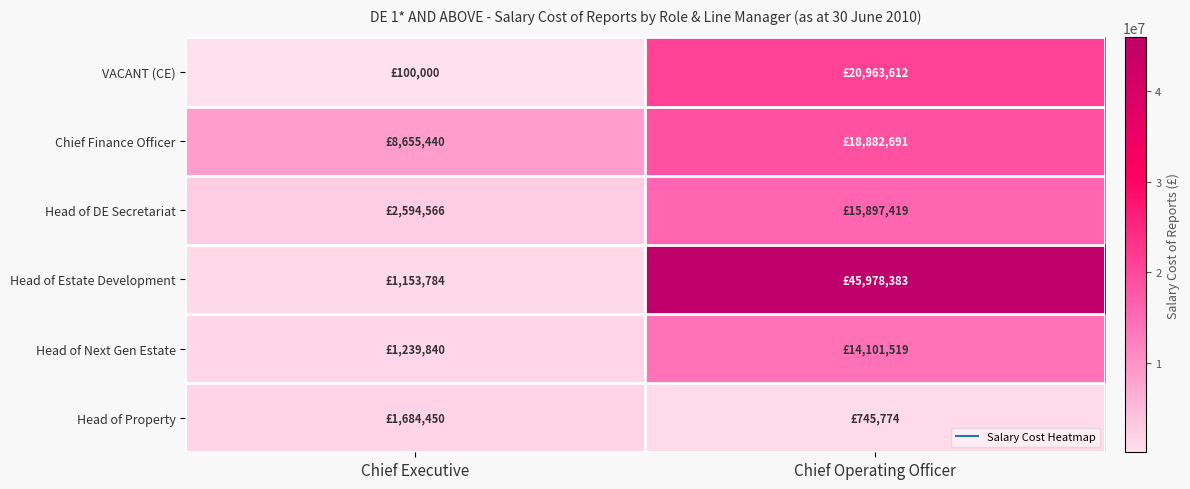

Reading left to right, transcribe all the data shown in this chart.

VACANT (CE): Chief Executive=100000	Chief Operating Officer=20963612
Chief Finance Officer: Chief Executive=8655440	Chief Operating Officer=18882691
Head of DE Secretariat: Chief Executive=2594566	Chief Operating Officer=15897419
Head of Estate Development: Chief Executive=1153784	Chief Operating Officer=45978383
Head of Next Gen Estate: Chief Executive=1239840	Chief Operating Officer=14101519
Head of Property: Chief Executive=1684450	Chief Operating Officer=745774